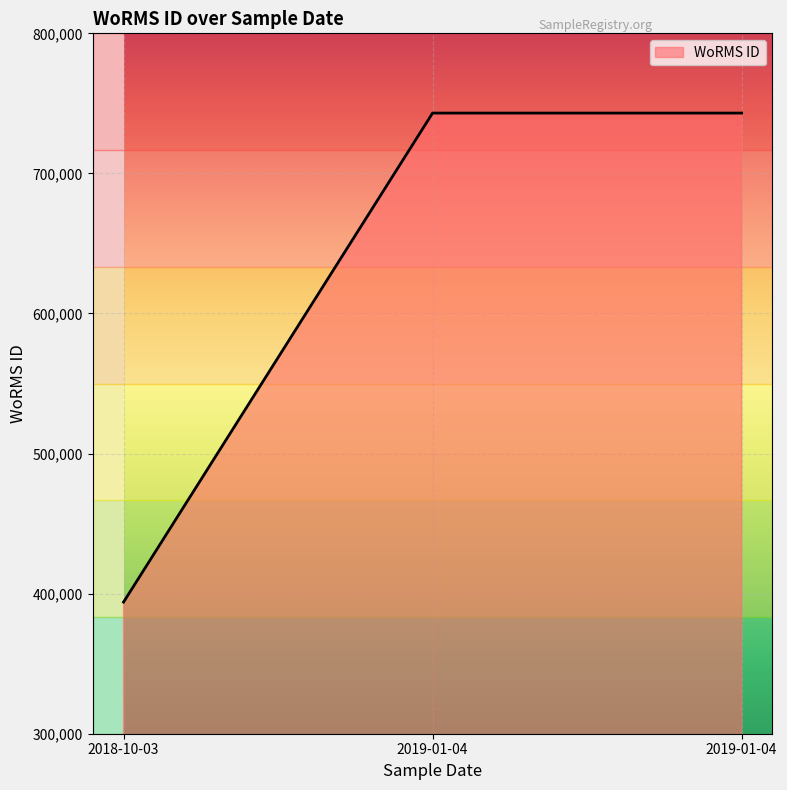

At which category does the chart reach its peak across all series?

2019-01-04